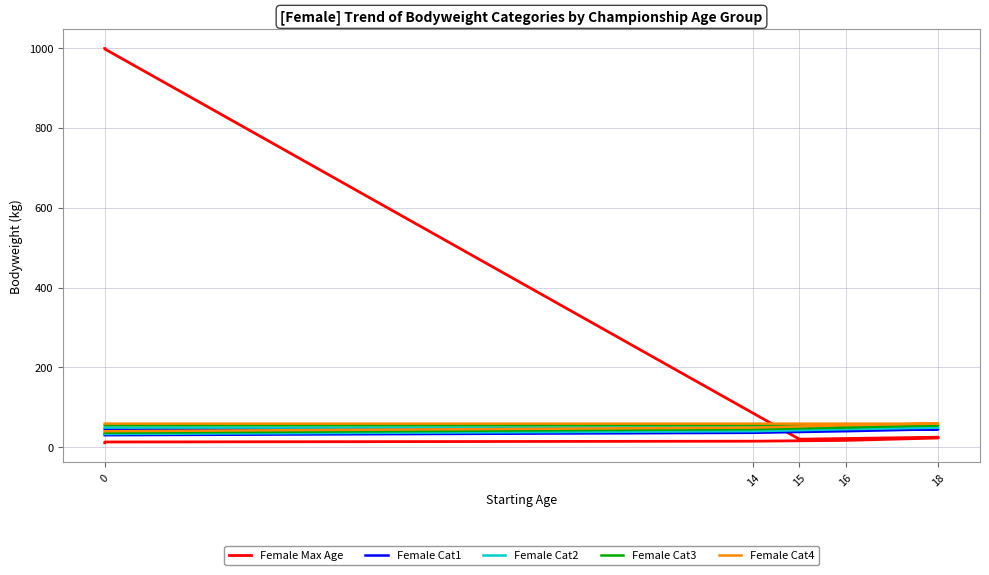

The Female Cat4 series shows 81 at 15. True or false?

False